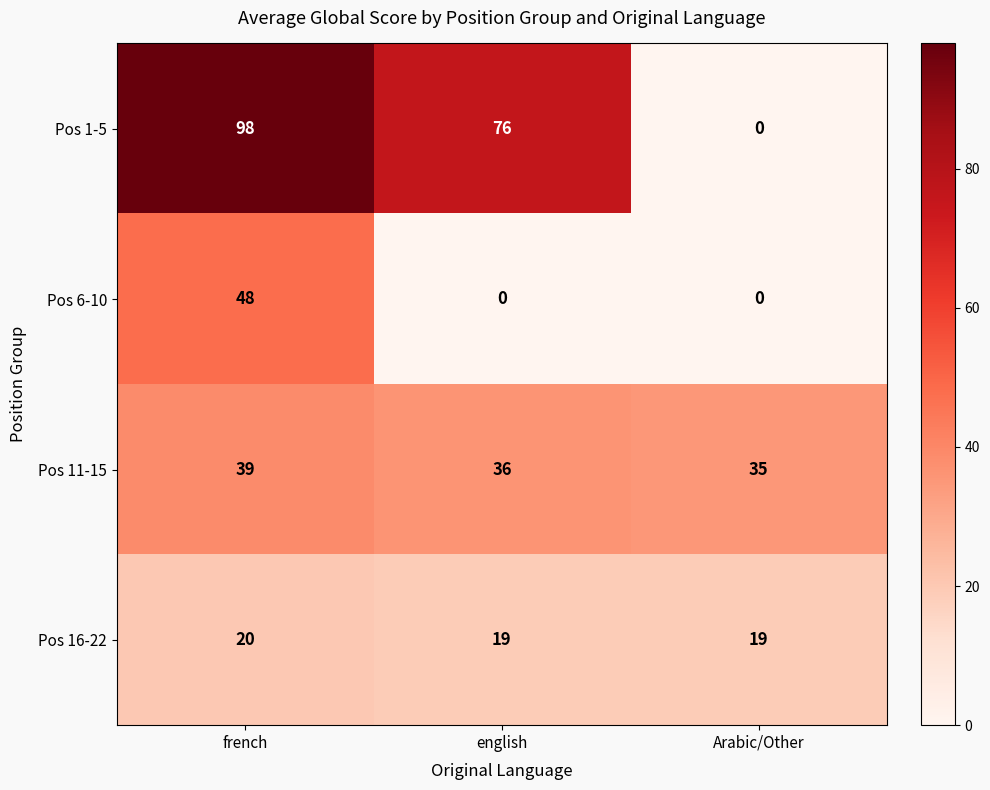

At french, list the series in order from largest to smallest.

Pos 1-5, Pos 6-10, Pos 11-15, Pos 16-22